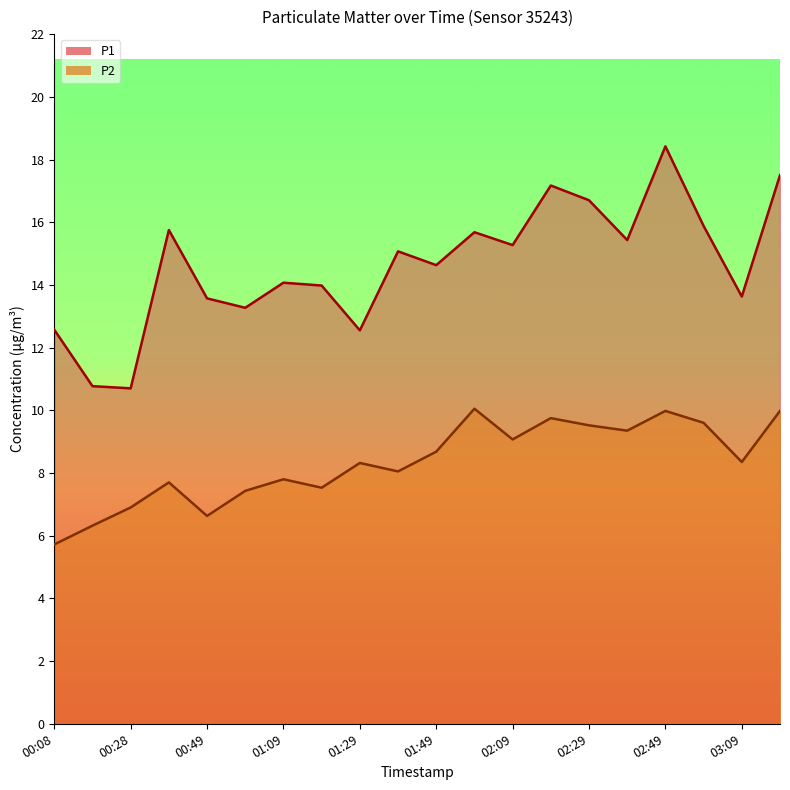

List the series in order of their peak value, highest first.

P1, P2